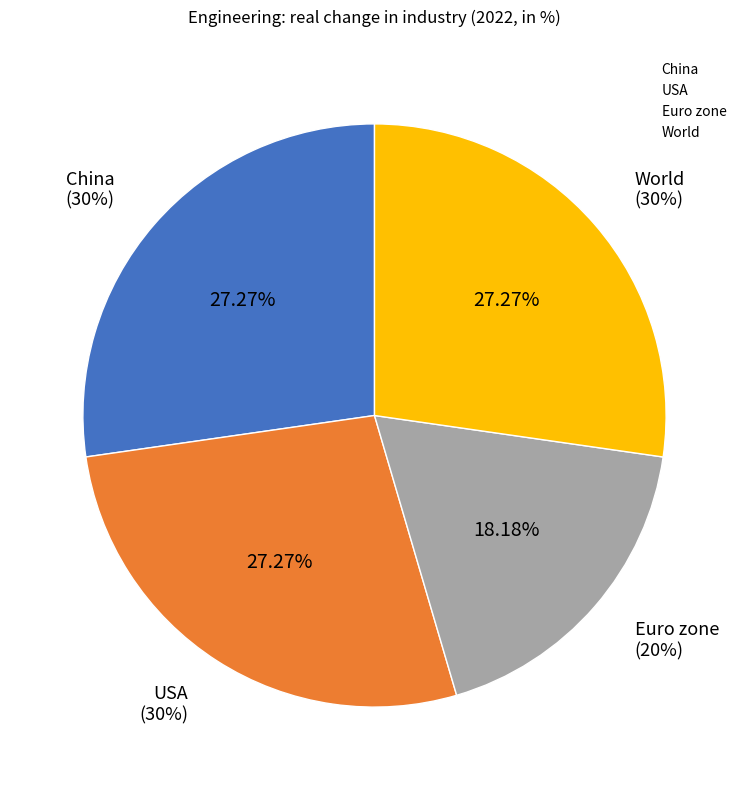

True or false: World accounts for 33% of the total.

False